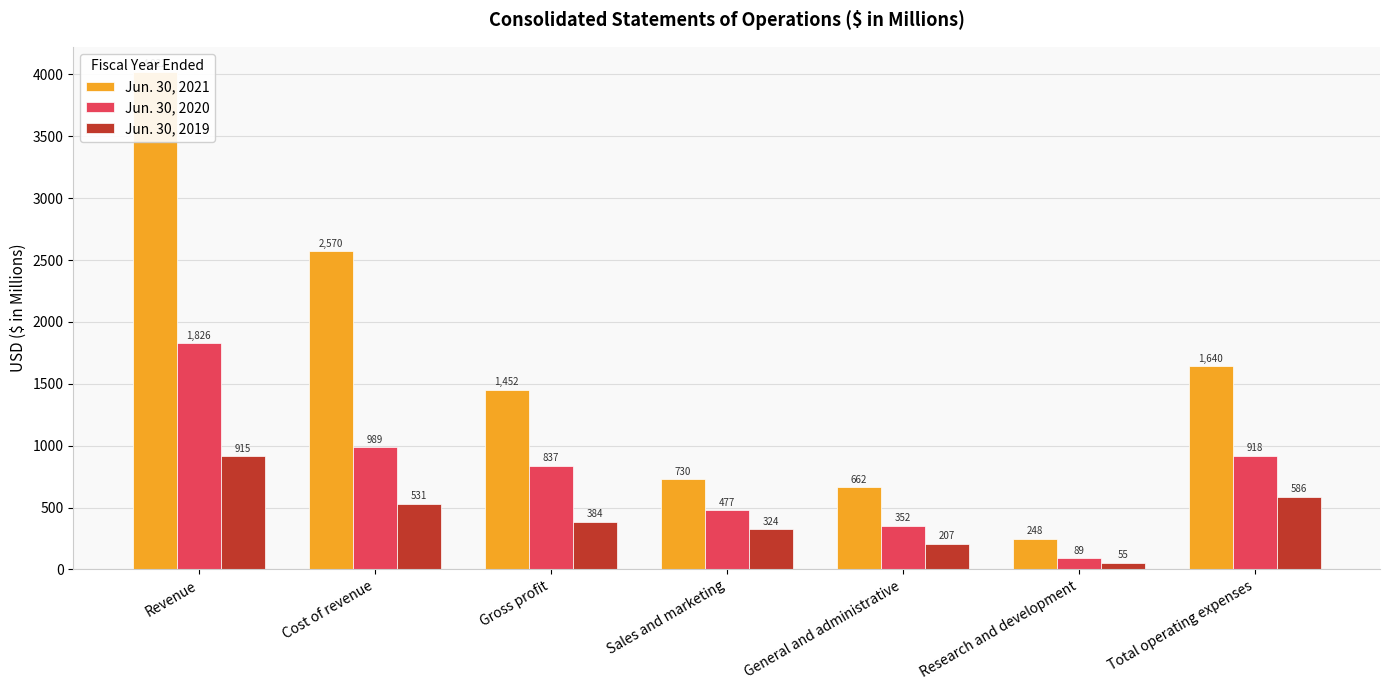

What is the label of the 4th bar from the left?

Sales and marketing